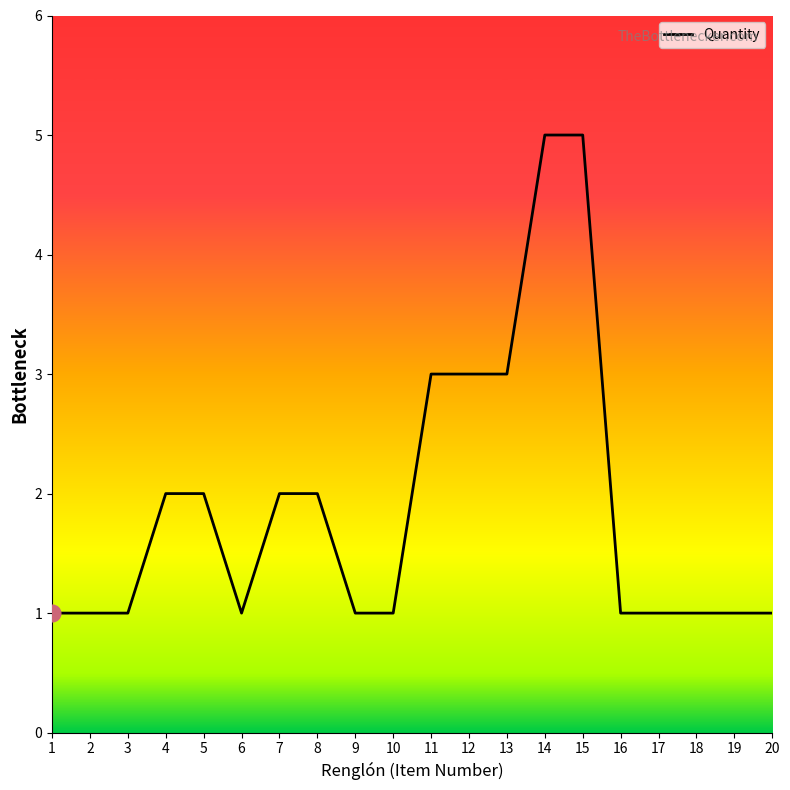

What is the maximum value shown in the chart?

5